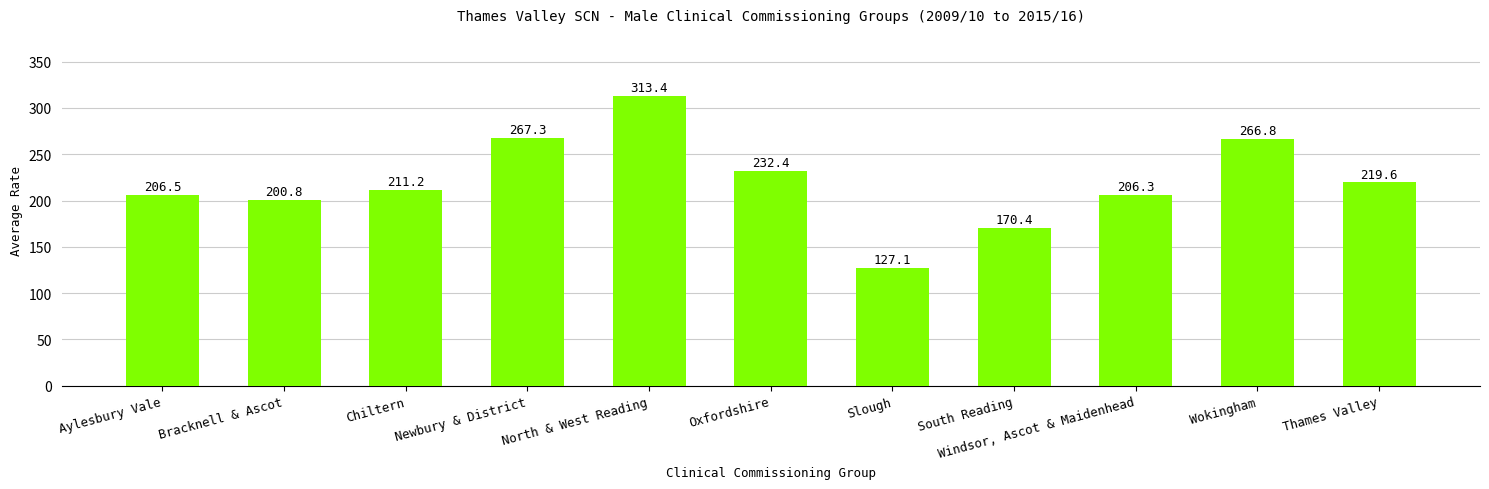

Reading left to right, transcribe all the data shown in this chart.

206.5	200.8	211.2	267.3	313.4	232.4	127.1	170.4	206.3	266.8	219.6